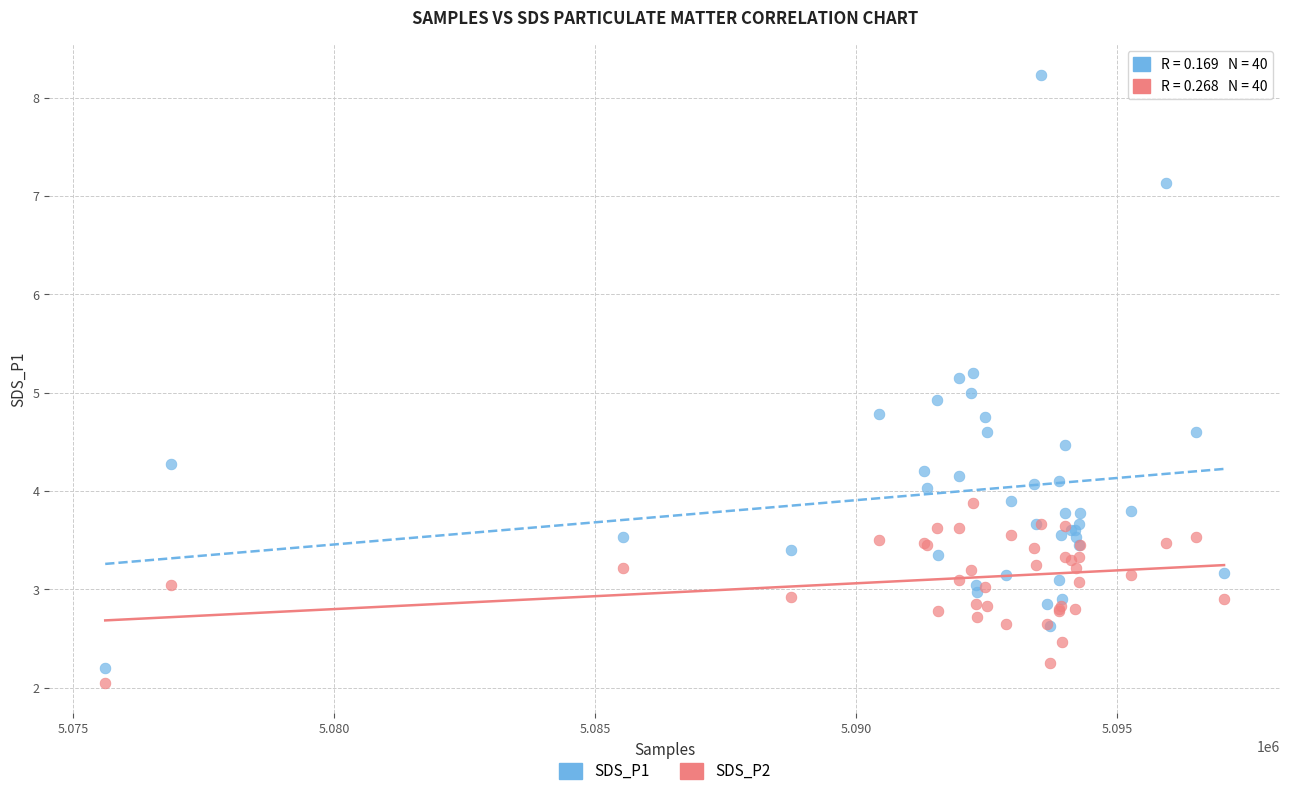

What is the X range (max minus min) for the scatter plot?

21428.0